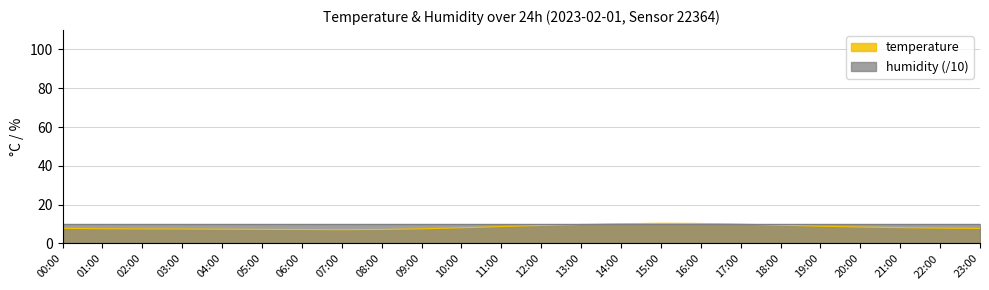

Where is the first local maximum?

15:00